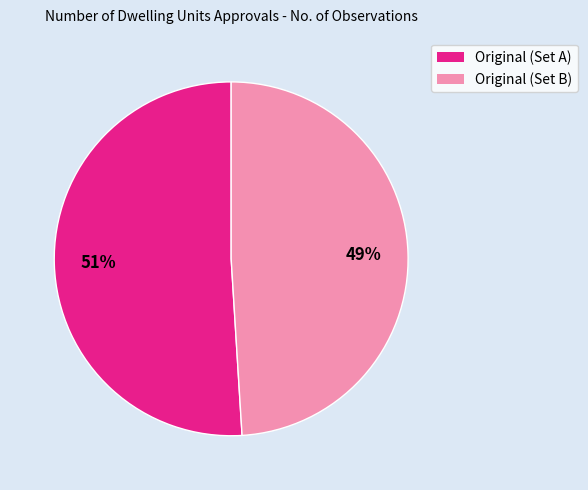

How many segments does this pie chart have?

2